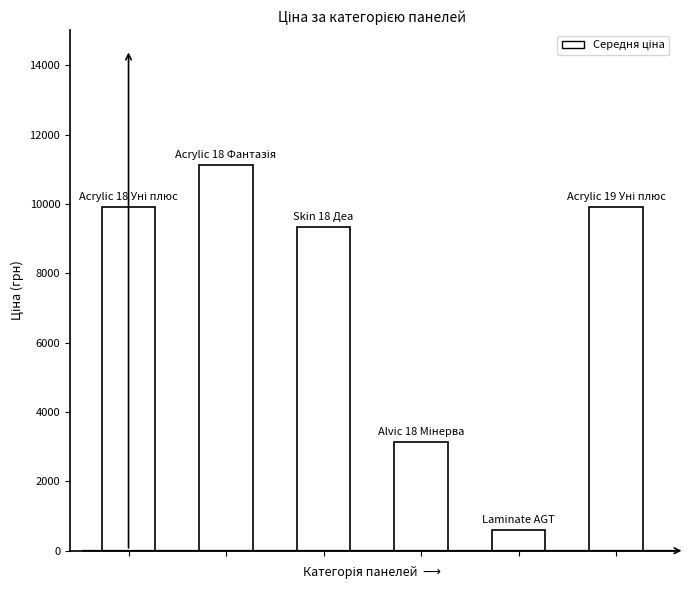

What is the greatest value displayed?

11113.6